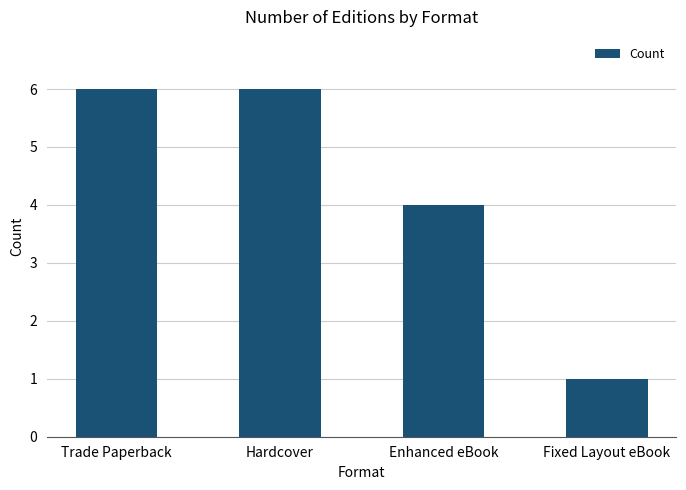

What is the greatest value displayed?

6